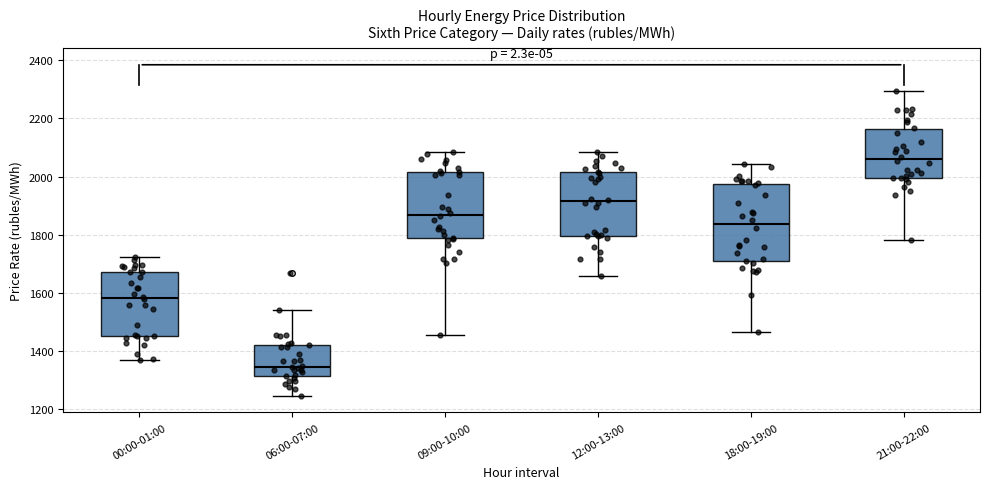

Reading left to right, transcribe this box plot: for each box, give where its median line is, the range the box spans, and where its two whiskers end, as read against the y-axis. The values are not printed on the chart, so give them approximately, as read against the axis.

00:00-01:00: median 1580, box 1440 to 1680, whiskers 1360 to 1720
06:00-07:00: median 1340, box 1320 to 1420, whiskers 1240 to 1540
09:00-10:00: median 1860, box 1780 to 2020, whiskers 1460 to 2080
12:00-13:00: median 1920, box 1800 to 2020, whiskers 1660 to 2080
18:00-19:00: median 1840, box 1700 to 1980, whiskers 1460 to 2040
21:00-22:00: median 2060, box 2000 to 2160, whiskers 1780 to 2300